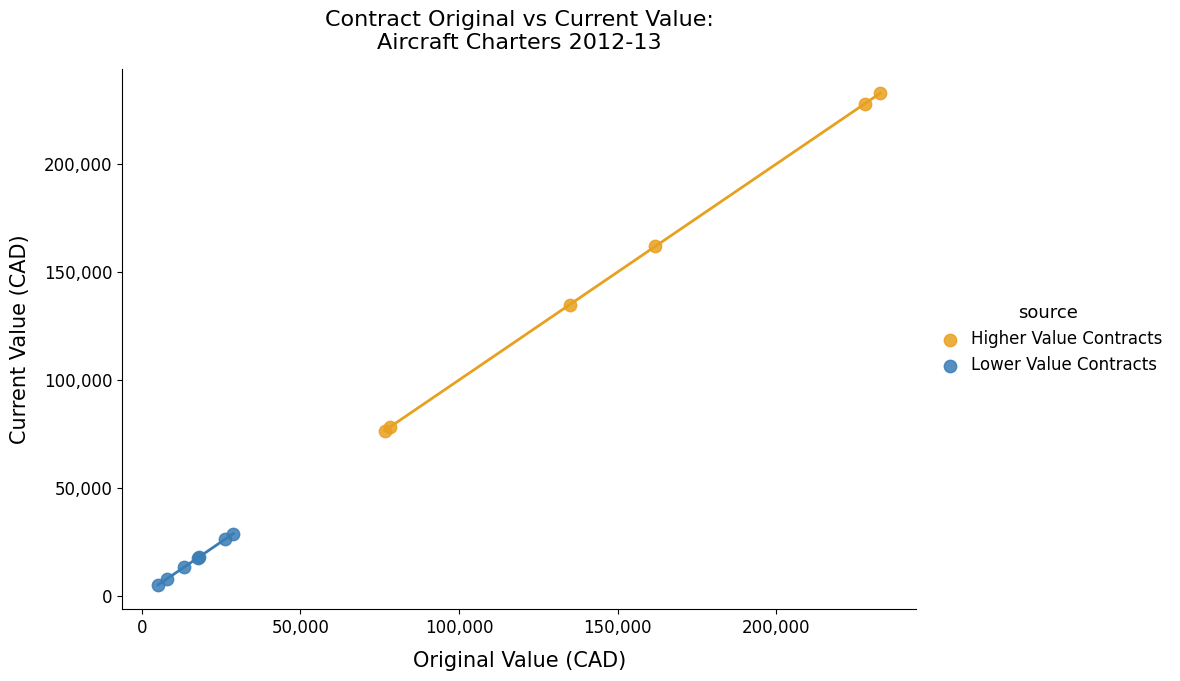

What are all the series names shown in the legend?

Higher Value Contracts, Lower Value Contracts